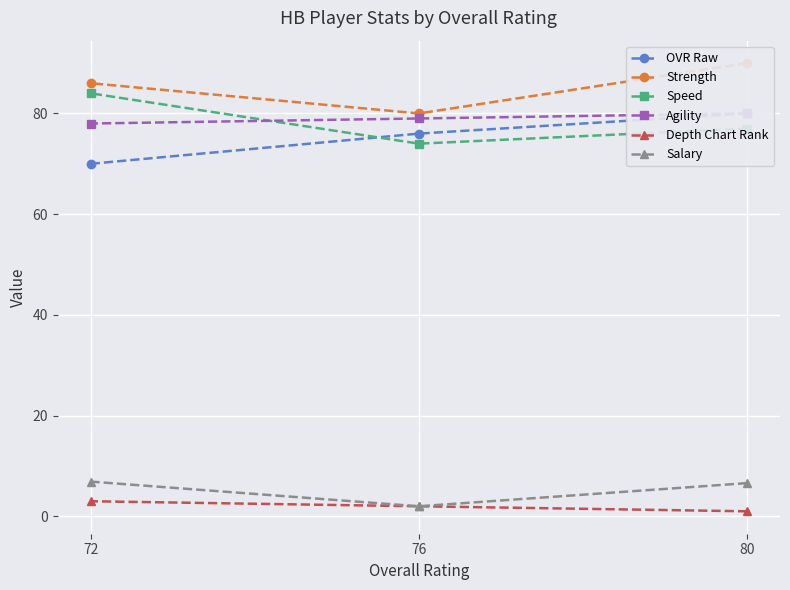

At which category does the chart reach its minimum across all series?

80